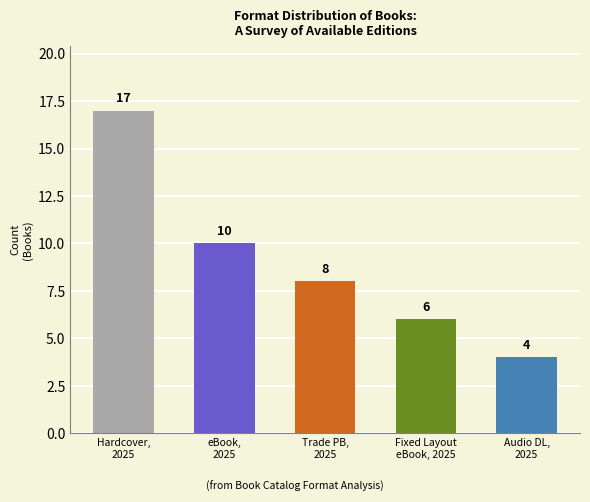

What is the sum of all values?

45